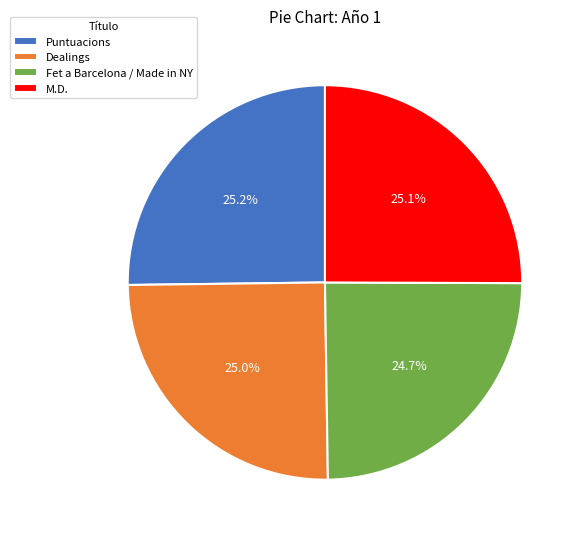

What percentage is the Puntuacions slice, to the nearest percent?

25%